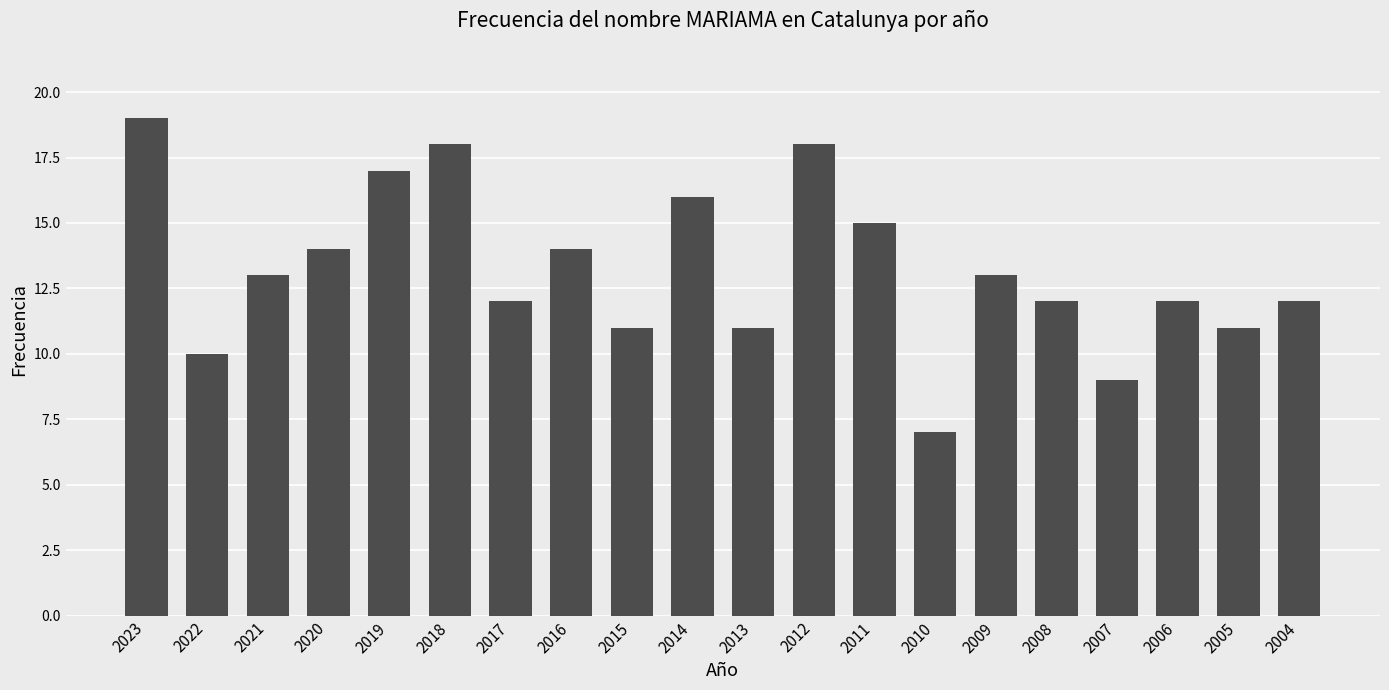

Reading left to right, list all the values displayed in this chart.

2023=19	2022=10	2021=13	2020=14	2019=17	2018=18	2017=12	2016=14	2015=11	2014=16	2013=11	2012=18	2011=15	2010=7	2009=13	2008=12	2007=9	2006=12	2005=11	2004=12